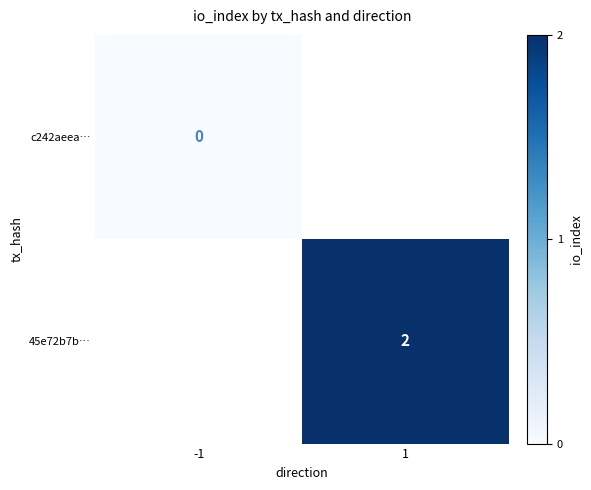

True or false: 45e72b7b… has a value of 2 at 1.

True